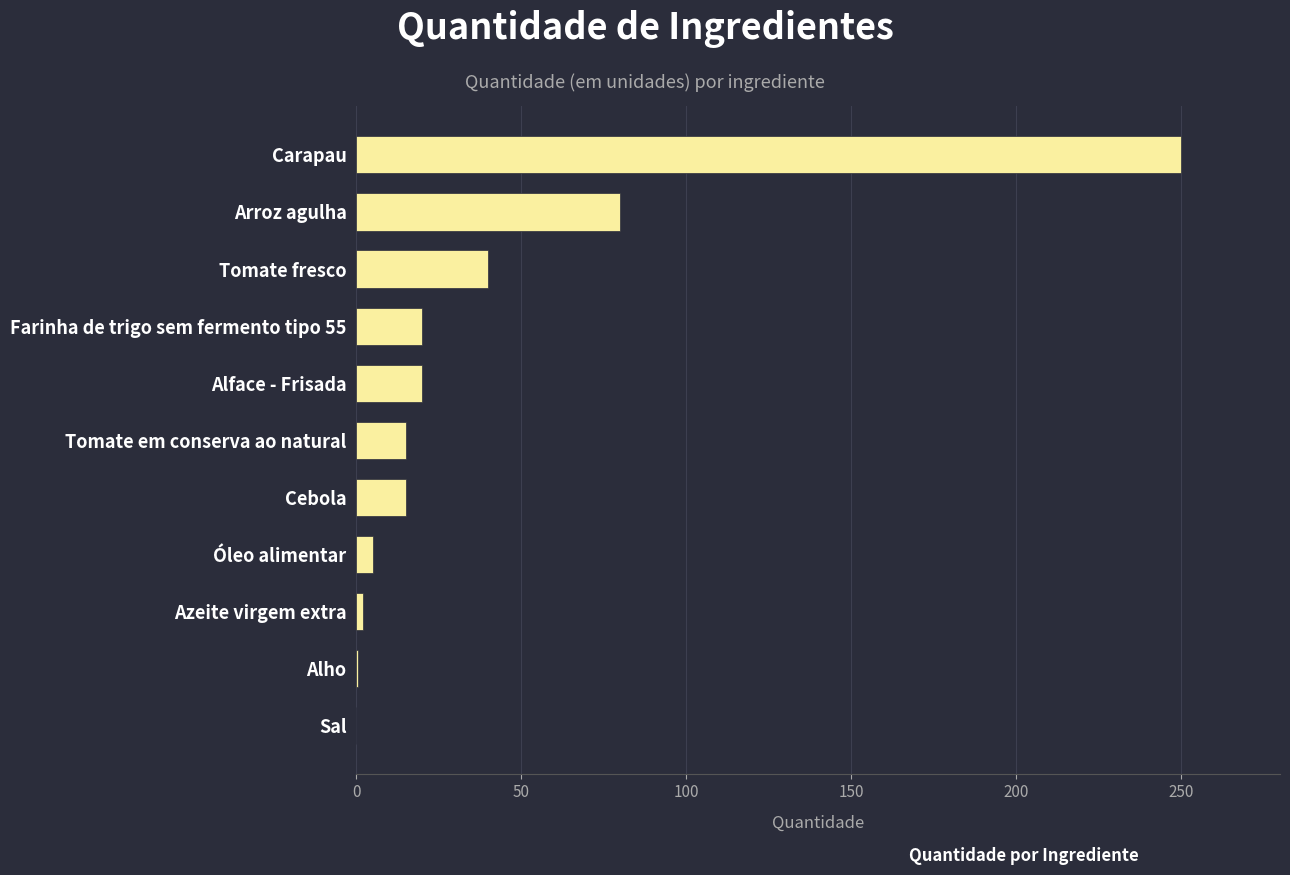

What is the sum of all values?

447.6